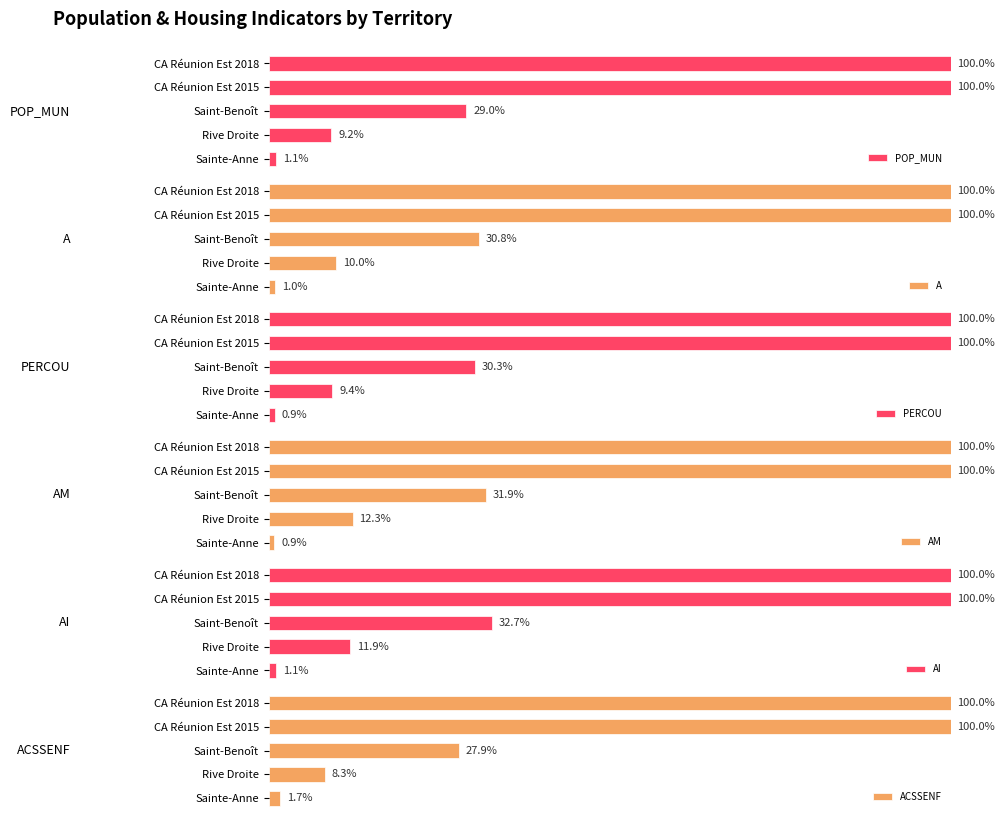

What is the lowest value of the POP_MUN series?

1.1